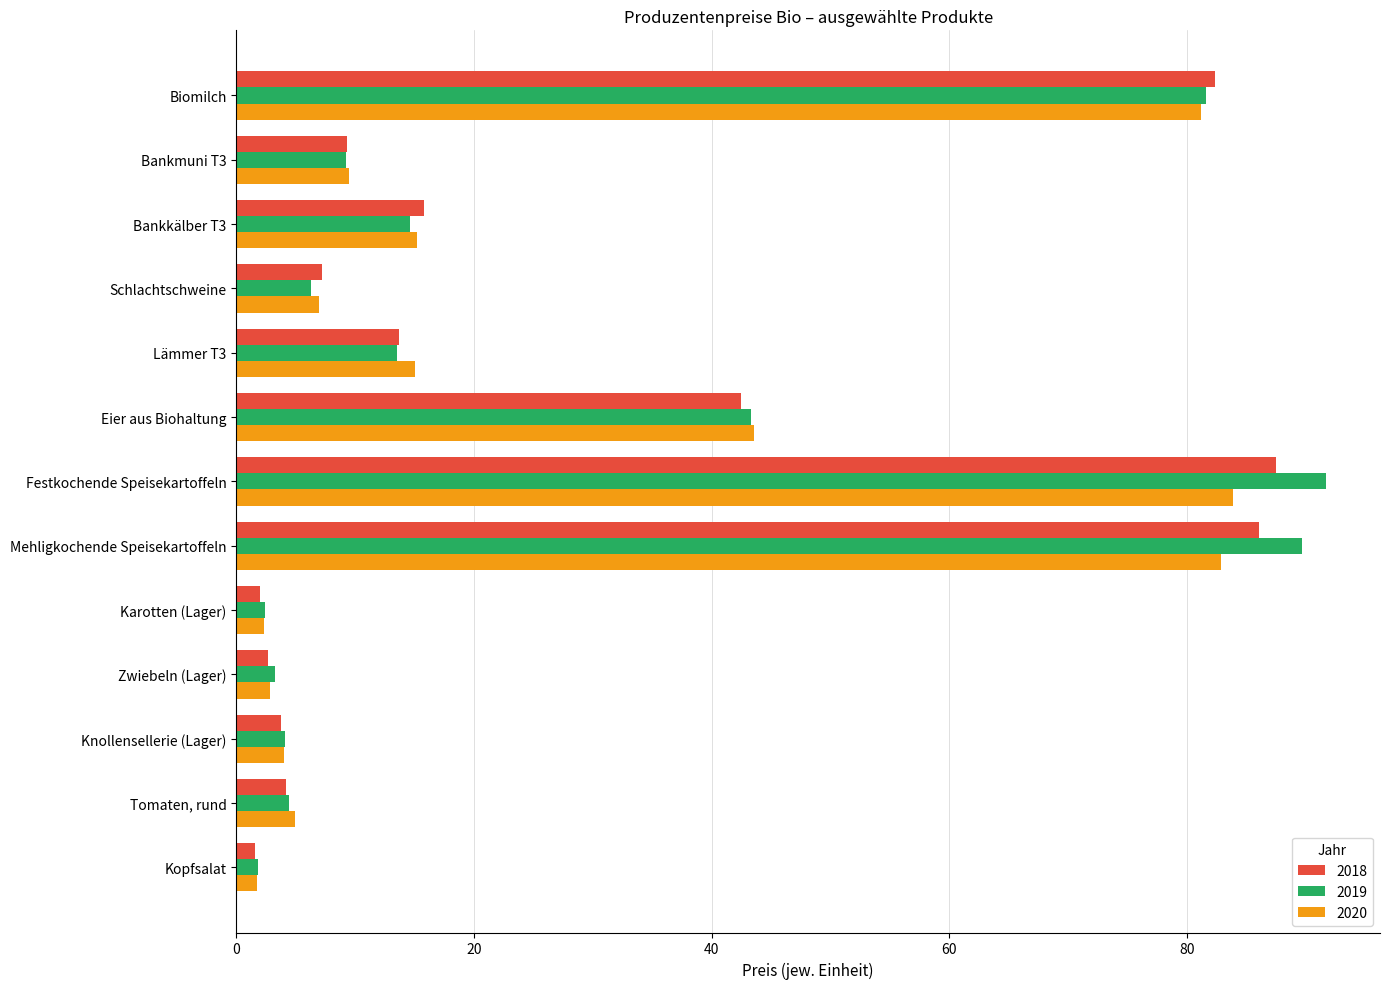

What is the difference between the 2019 values at Schlachtschweine and Festkochende Speisekartoffeln?

85.4